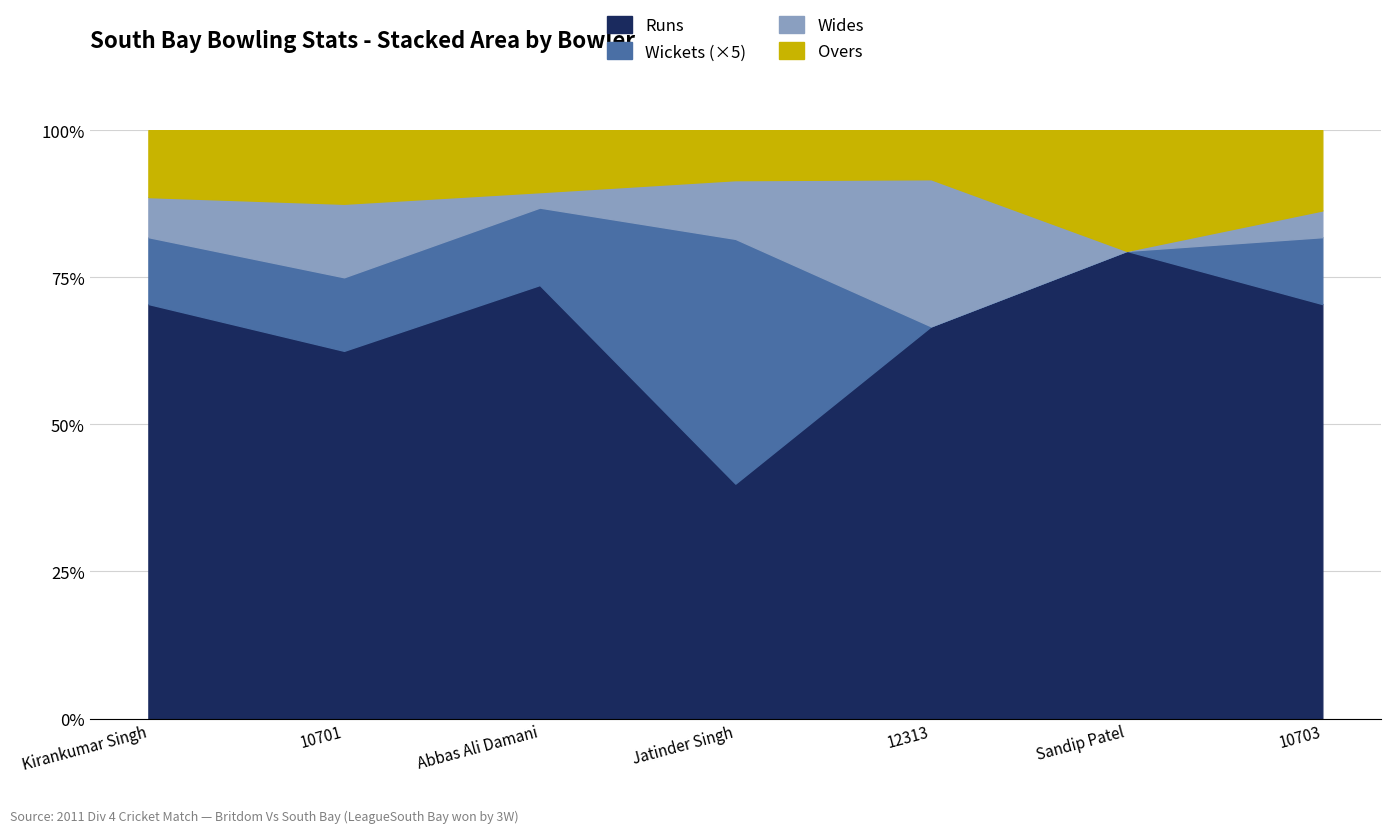

At which category does Wides reach its first local valley?

Abbas Ali Damani